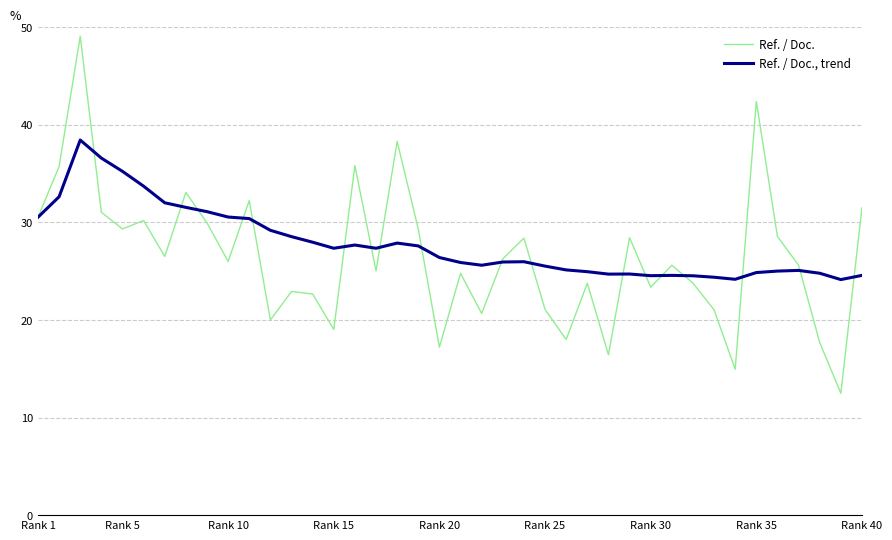

List the series in order of their peak value, lowest first.

Ref. / Doc., trend, Ref. / Doc.